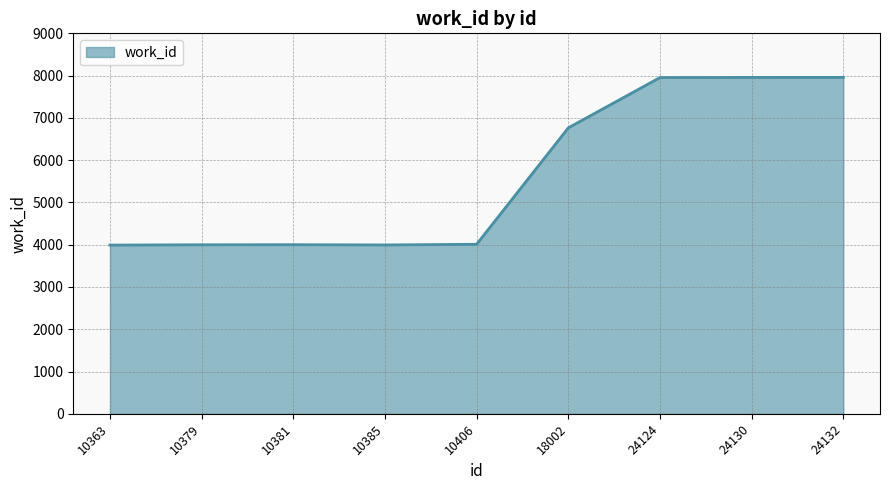

What is the average value?

5625